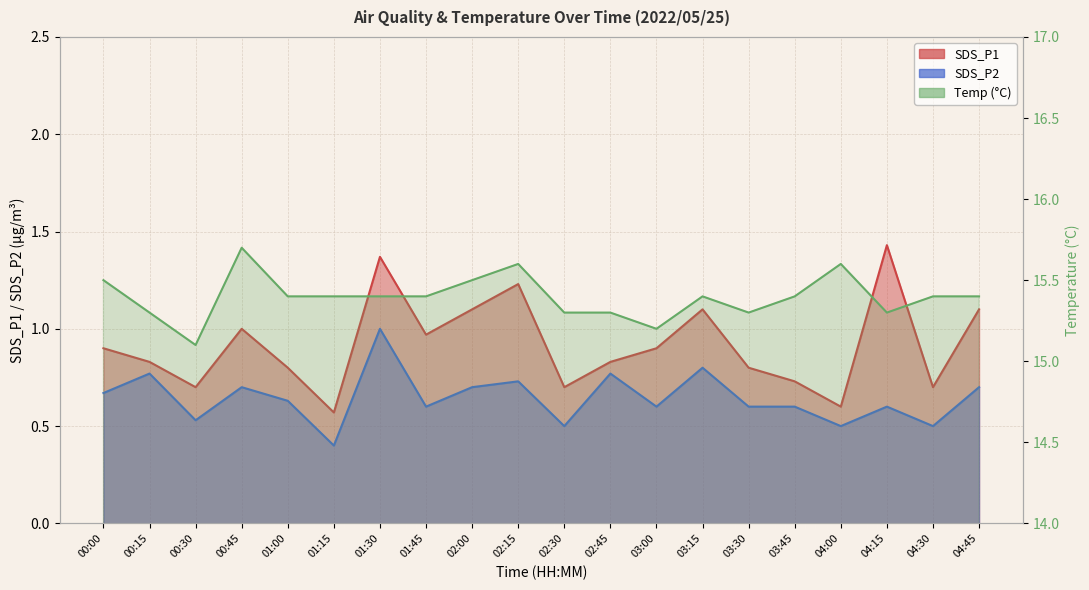

At 04:15, list the series in order from largest to smallest.

Temp, SDS_P1, SDS_P2